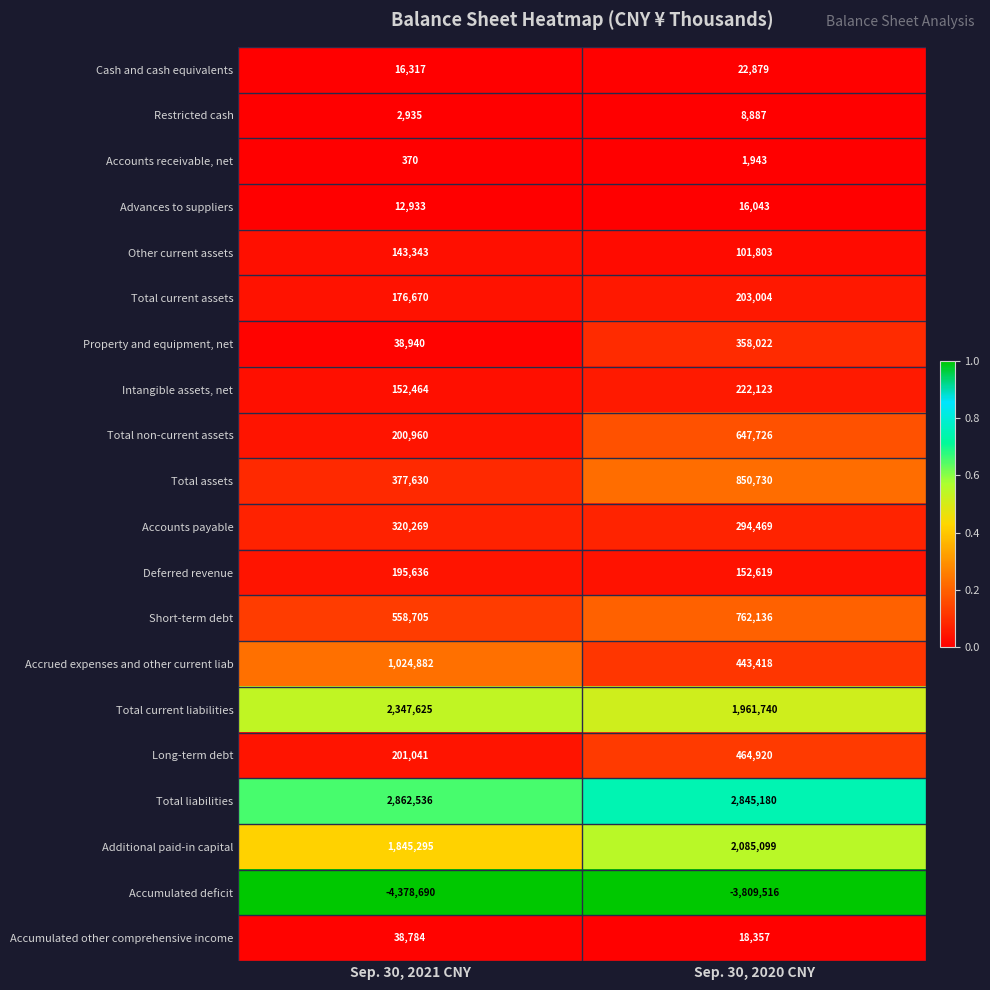

Which series changed the most between Sep. 30, 2021 CNY and Sep. 30, 2020 CNY?

Accrued expenses and other current liab